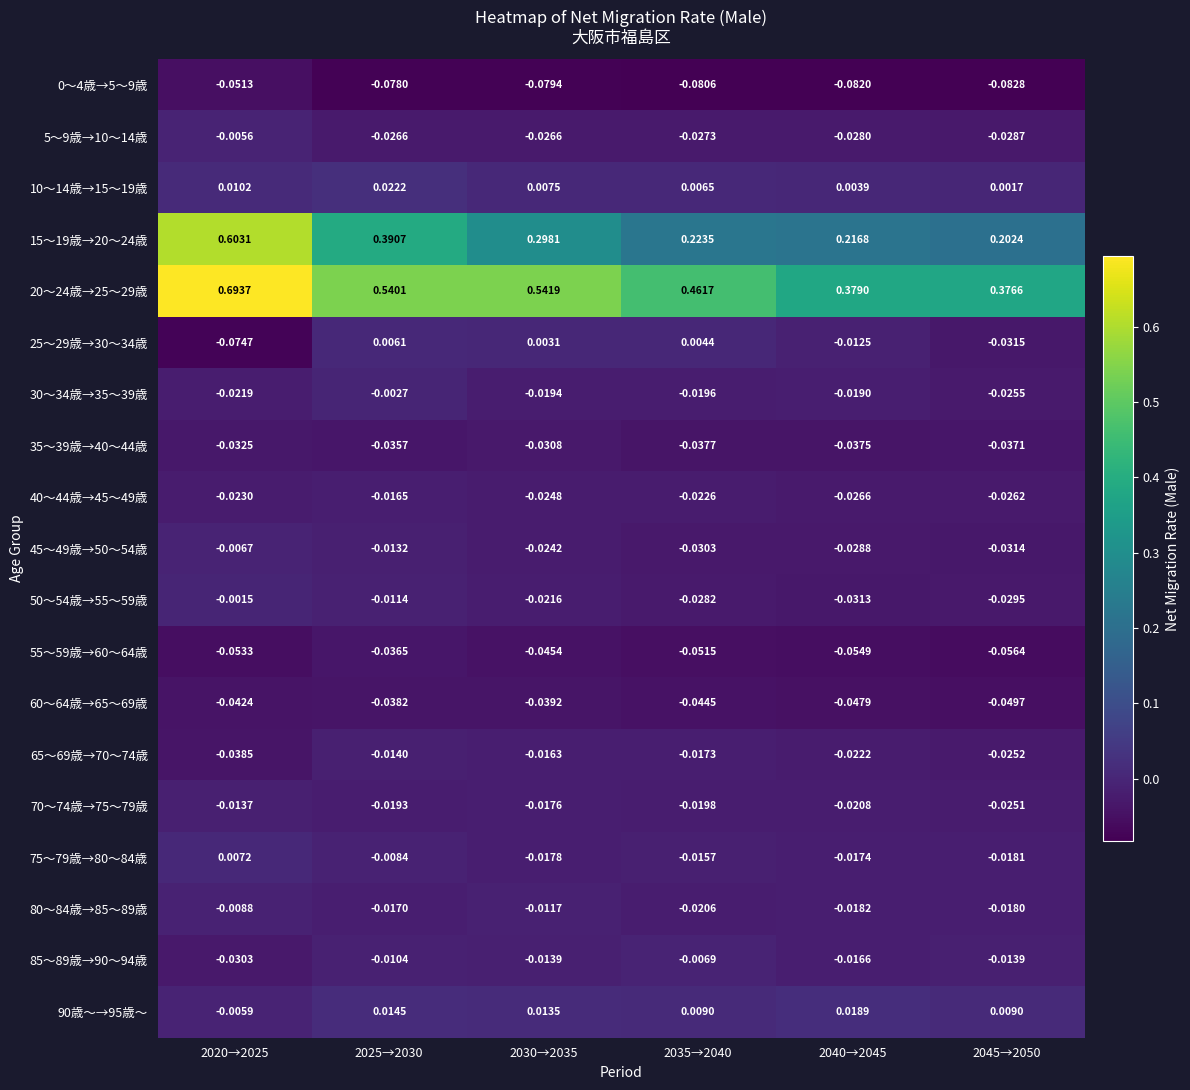

How many data points does each series have?

6